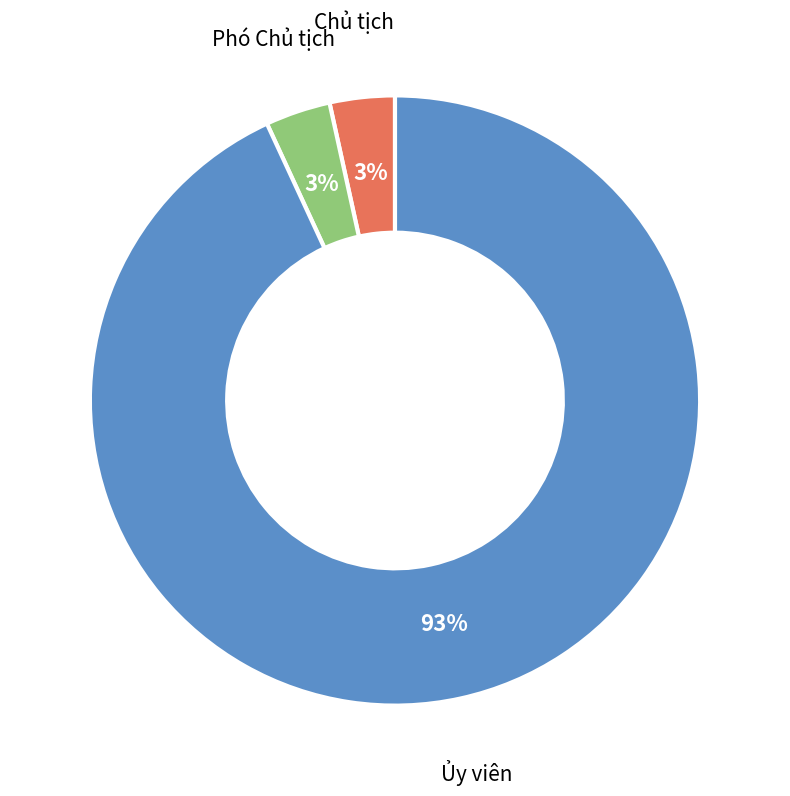

Count the number of slices in the pie.

3